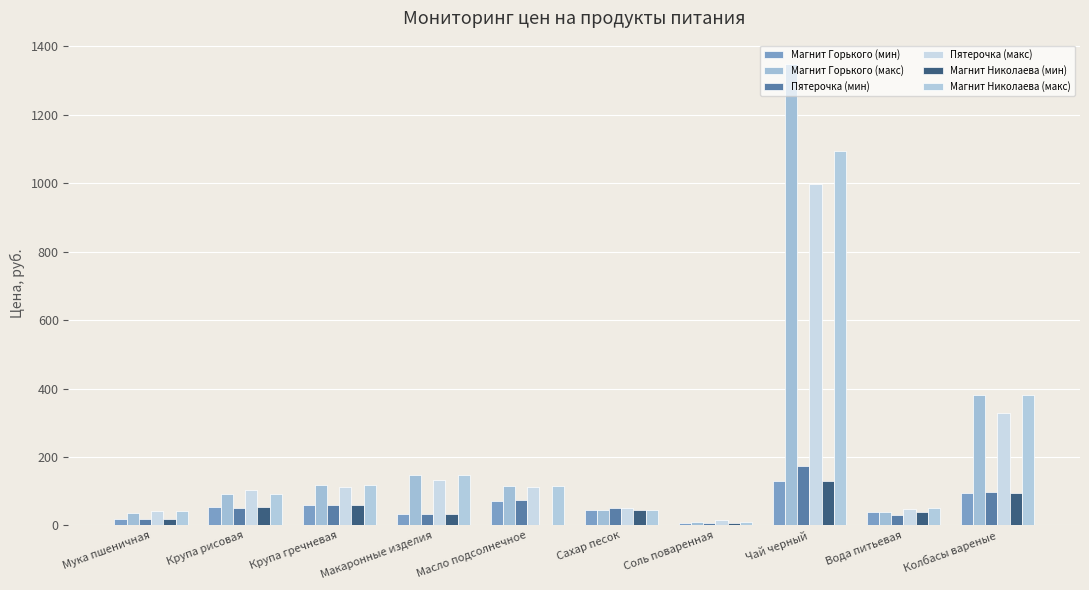

True or false: Магнит Николаева (макс) has a value of 73.1 at Вода питьевая.

False